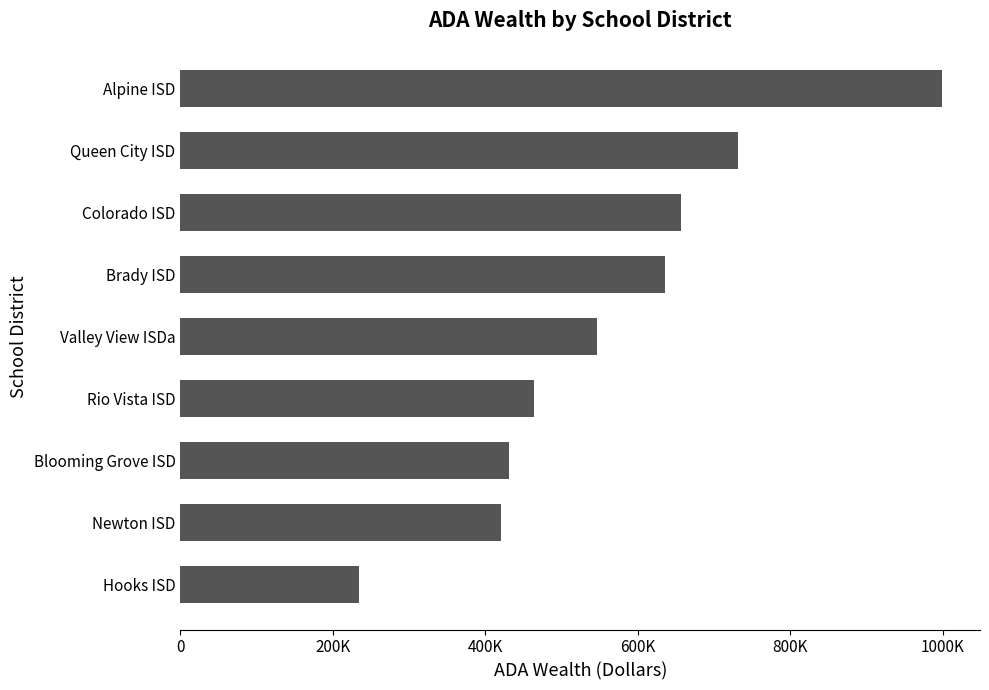

What is the greatest value displayed?

998784.9